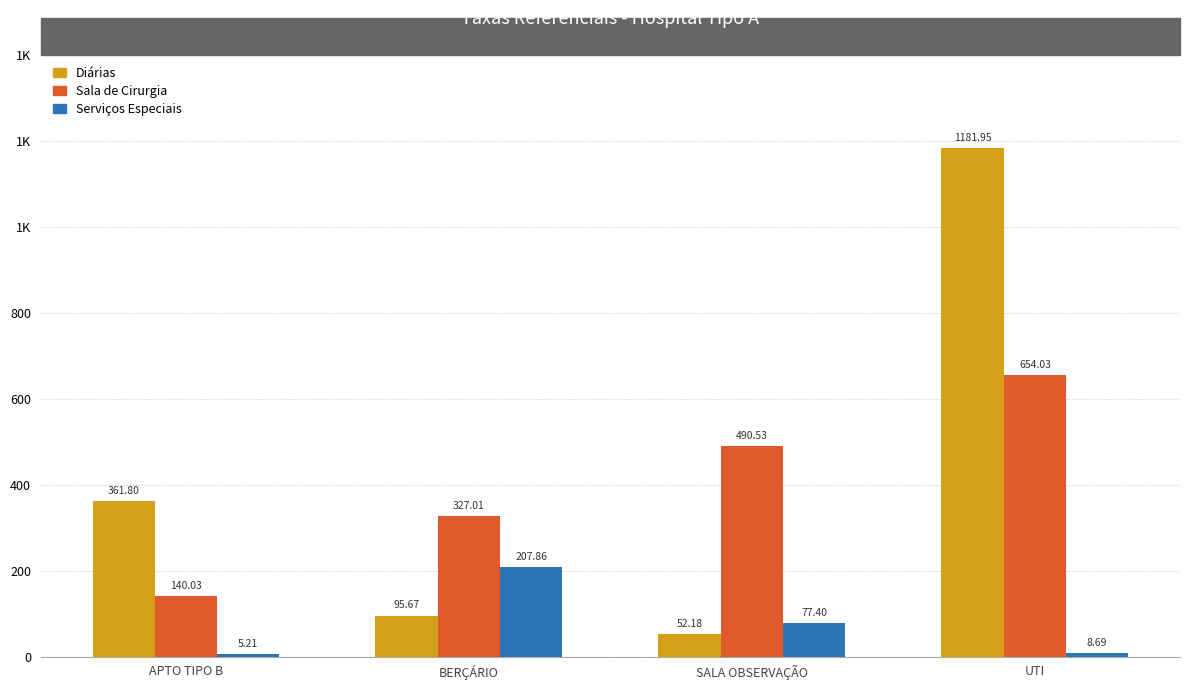

Are the bars horizontal?

No